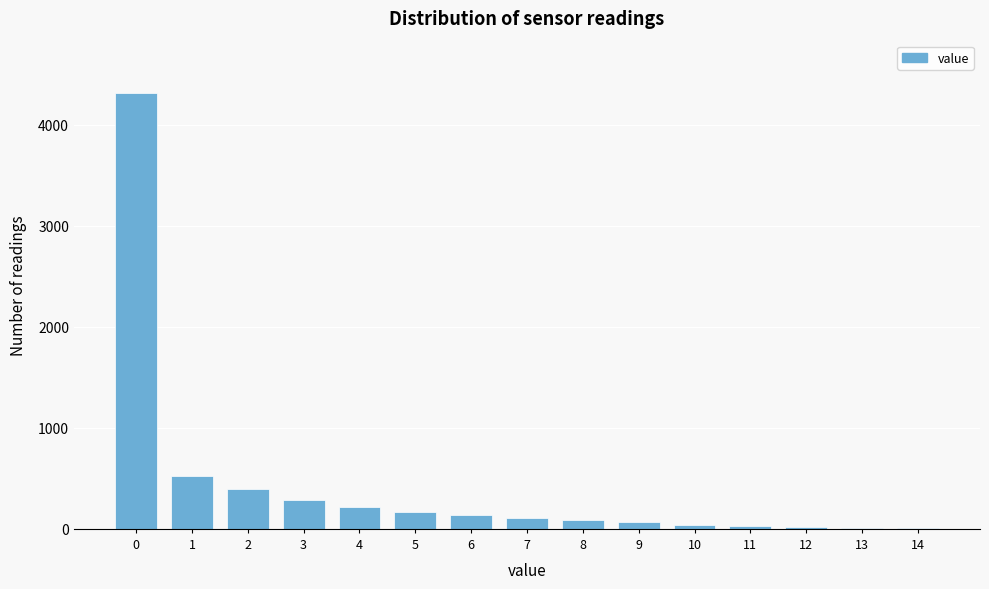

Is it true that the value at 5 is 163?

True